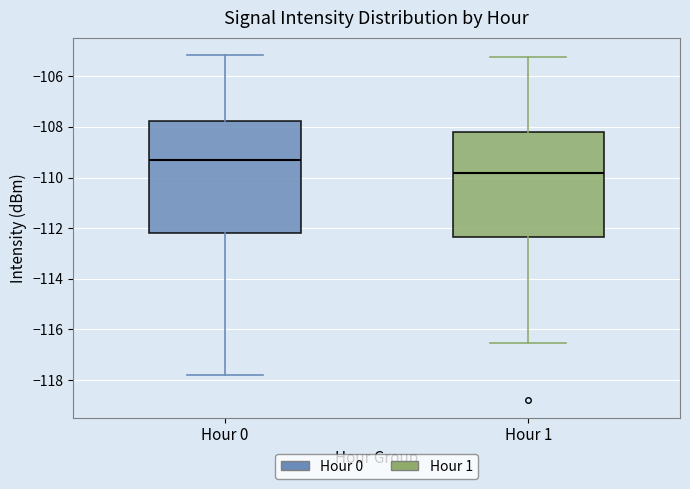

Where is the lower edge of the box for Hour 1 on the y-axis? The values are not printed on the chart, so give them approximately, as read against the axis.

-112.4